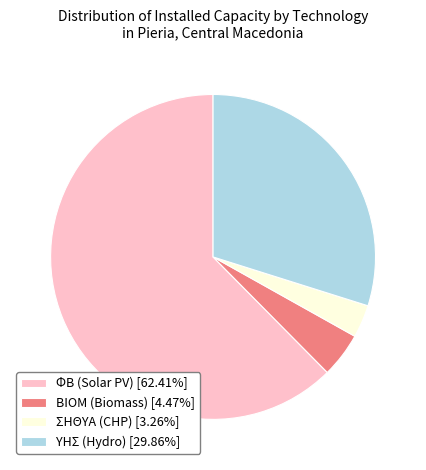

Combined, do ΥΗΣ (Hydro) [29.86%] and ΦΒ (Solar PV) [62.41%] account for over 50%?

Yes